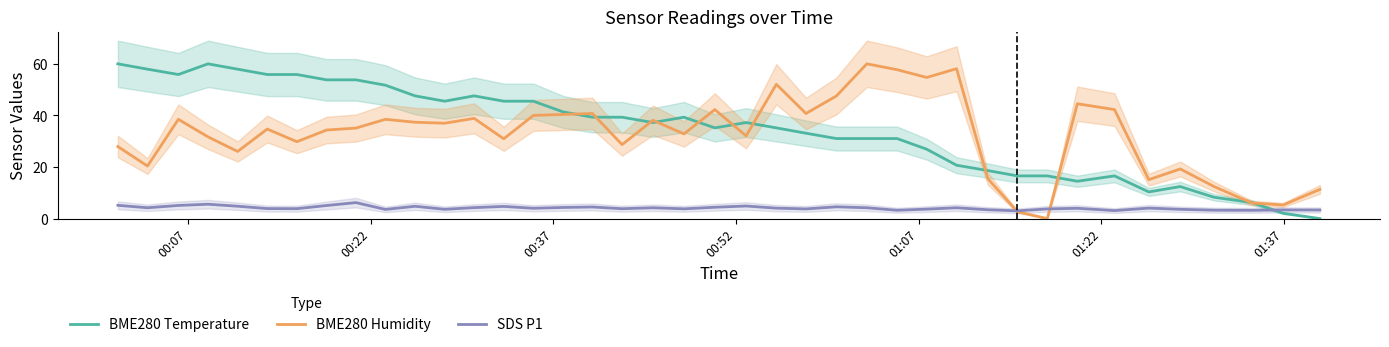

How many lines are shown in the chart?

3